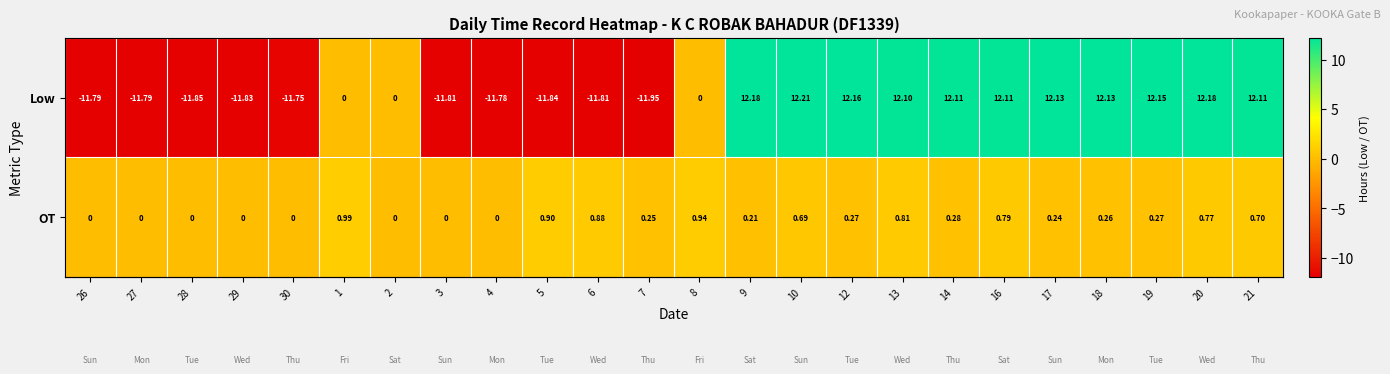

At how many categories does at least one series exceed 9?

11